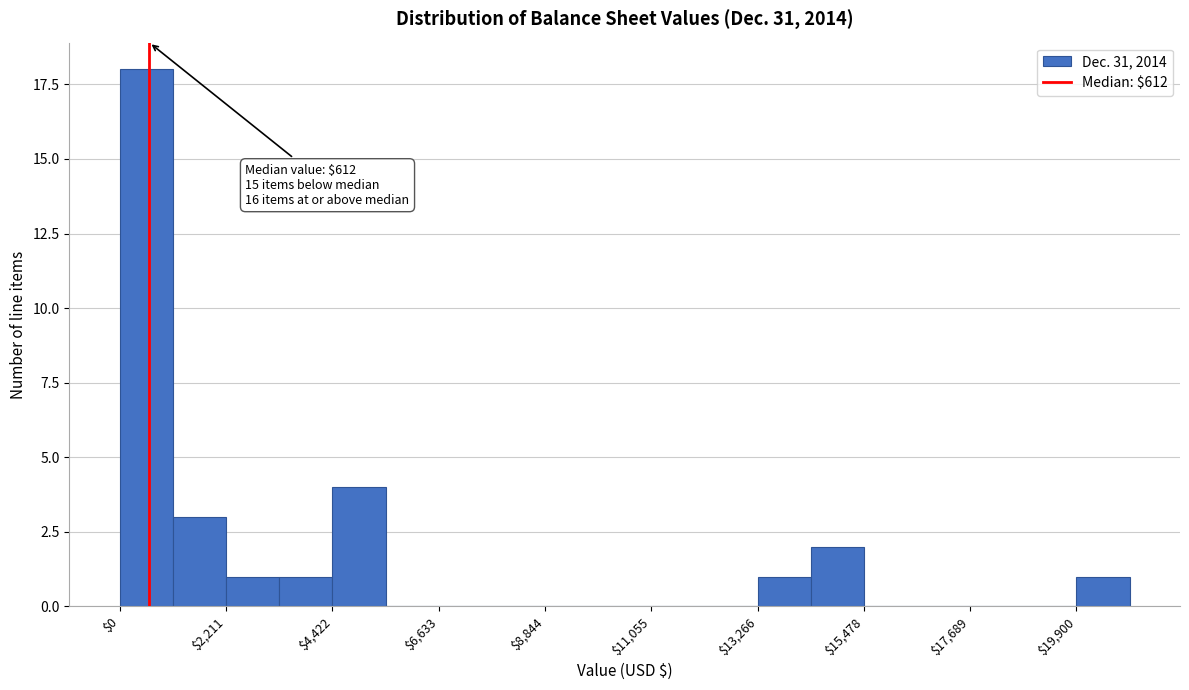

Around what value on the x-axis is the tallest bar? Give the approximate position of its centre, as read against the axis.

500